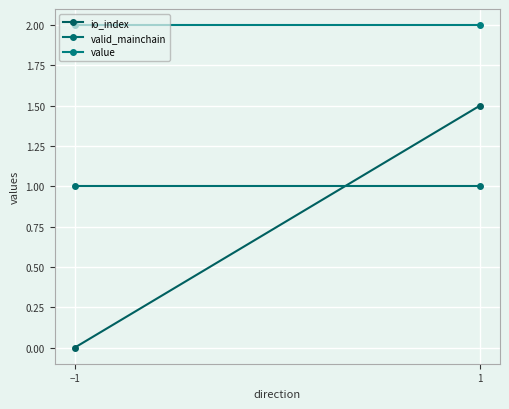

List the series in order of their peak value, highest first.

value, io_index, valid_mainchain